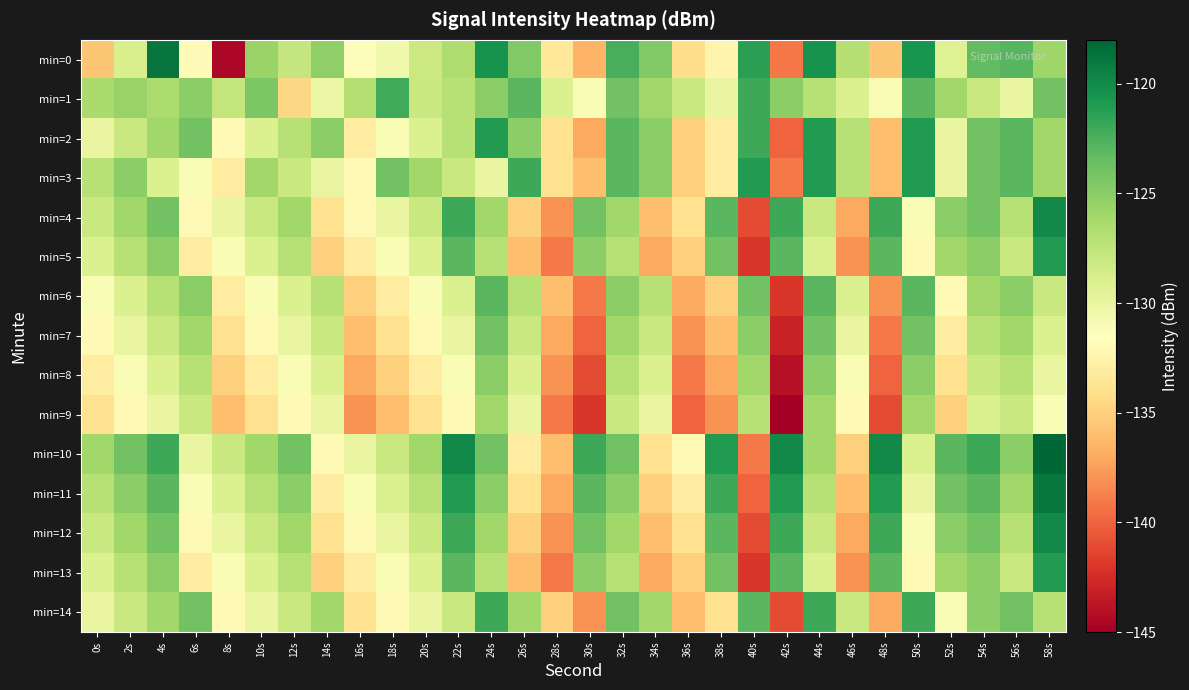

Reading left to right, extract all data points from this chart.

min=0: 0s=-135.6	2s=-128.9	4s=-118.8	6s=-131.8	8s=-144.5	10s=-125.6	12s=-127.7	14s=-125.2	16s=-131.2	18s=-130.5	20s=-128.1	22s=-126.6	24s=-120.5	26s=-124.6	28s=-133.3	30s=-136.5	32s=-122.4	34s=-124.6	36s=-134.2	38s=-132.4	40s=-121.3	42s=-139.2	44s=-120.5	46s=-126.9	48s=-135.5	50s=-120.5	52s=-129.2	54s=-123.3	56s=-122.9	58s=-125.9
min=1: 0s=-126.4	2s=-125.6	4s=-126.5	6s=-125.1	8s=-127.6	10s=-124.4	12s=-134.6	14s=-130.2	16s=-126.9	18s=-122.1	20s=-128.0	22s=-127.0	24s=-125.0	26s=-123.0	28s=-129.0	30s=-131.0	32s=-124.0	34s=-126.0	36s=-128.0	38s=-130.0	40s=-122.0	42s=-125.0	44s=-127.0	46s=-129.0	48s=-131.0	50s=-123.0	52s=-126.0	54s=-128.0	56s=-130.0	58s=-124.0
min=2: 0s=-130.0	2s=-128.0	4s=-126.0	6s=-124.0	8s=-132.0	10s=-129.0	12s=-127.0	14s=-125.0	16s=-133.0	18s=-131.0	20s=-129.0	22s=-127.0	24s=-121.0	26s=-125.0	28s=-134.0	30s=-137.0	32s=-123.0	34s=-125.0	36s=-135.0	38s=-133.0	40s=-122.0	42s=-140.0	44s=-121.0	46s=-127.0	48s=-136.0	50s=-121.0	52s=-130.0	54s=-124.0	56s=-123.0	58s=-126.0
min=3: 0s=-127.0	2s=-125.0	4s=-129.0	6s=-131.0	8s=-133.0	10s=-126.0	12s=-128.0	14s=-130.0	16s=-132.0	18s=-124.0	20s=-126.0	22s=-128.0	24s=-130.0	26s=-122.0	28s=-134.0	30s=-136.0	32s=-123.0	34s=-125.0	36s=-135.0	38s=-133.0	40s=-121.0	42s=-139.0	44s=-121.0	46s=-127.0	48s=-136.0	50s=-121.0	52s=-130.0	54s=-124.0	56s=-123.0	58s=-126.0
min=4: 0s=-128.0	2s=-126.0	4s=-124.0	6s=-132.0	8s=-130.0	10s=-128.0	12s=-126.0	14s=-134.0	16s=-132.0	18s=-130.0	20s=-128.0	22s=-122.0	24s=-126.0	26s=-135.0	28s=-138.0	30s=-124.0	32s=-126.0	34s=-136.0	36s=-134.0	38s=-123.0	40s=-141.0	42s=-122.0	44s=-128.0	46s=-137.0	48s=-122.0	50s=-131.0	52s=-125.0	54s=-124.0	56s=-127.0	58s=-120.0
min=5: 0s=-129.0	2s=-127.0	4s=-125.0	6s=-133.0	8s=-131.0	10s=-129.0	12s=-127.0	14s=-135.0	16s=-133.0	18s=-131.0	20s=-129.0	22s=-123.0	24s=-127.0	26s=-136.0	28s=-139.0	30s=-125.0	32s=-127.0	34s=-137.0	36s=-135.0	38s=-124.0	40s=-142.0	42s=-123.0	44s=-129.0	46s=-138.0	48s=-123.0	50s=-132.0	52s=-126.0	54s=-125.0	56s=-128.0	58s=-121.0
min=6: 0s=-131.0	2s=-129.0	4s=-127.0	6s=-125.0	8s=-133.0	10s=-131.0	12s=-129.0	14s=-127.0	16s=-135.0	18s=-133.0	20s=-131.0	22s=-129.0	24s=-123.0	26s=-127.0	28s=-136.0	30s=-139.0	32s=-125.0	34s=-127.0	36s=-137.0	38s=-135.0	40s=-124.0	42s=-142.0	44s=-123.0	46s=-129.0	48s=-138.0	50s=-123.0	52s=-132.0	54s=-126.0	56s=-125.0	58s=-128.0
min=7: 0s=-132.0	2s=-130.0	4s=-128.0	6s=-126.0	8s=-134.0	10s=-132.0	12s=-130.0	14s=-128.0	16s=-136.0	18s=-134.0	20s=-132.0	22s=-130.0	24s=-124.0	26s=-128.0	28s=-137.0	30s=-140.0	32s=-126.0	34s=-128.0	36s=-138.0	38s=-136.0	40s=-125.0	42s=-143.0	44s=-124.0	46s=-130.0	48s=-139.0	50s=-124.0	52s=-133.0	54s=-127.0	56s=-126.0	58s=-129.0
min=8: 0s=-133.0	2s=-131.0	4s=-129.0	6s=-127.0	8s=-135.0	10s=-133.0	12s=-131.0	14s=-129.0	16s=-137.0	18s=-135.0	20s=-133.0	22s=-131.0	24s=-125.0	26s=-129.0	28s=-138.0	30s=-141.0	32s=-127.0	34s=-129.0	36s=-139.0	38s=-137.0	40s=-126.0	42s=-144.0	44s=-125.0	46s=-131.0	48s=-140.0	50s=-125.0	52s=-134.0	54s=-128.0	56s=-127.0	58s=-130.0
min=9: 0s=-134.0	2s=-132.0	4s=-130.0	6s=-128.0	8s=-136.0	10s=-134.0	12s=-132.0	14s=-130.0	16s=-138.0	18s=-136.0	20s=-134.0	22s=-132.0	24s=-126.0	26s=-130.0	28s=-139.0	30s=-142.0	32s=-128.0	34s=-130.0	36s=-140.0	38s=-138.0	40s=-127.0	42s=-145.0	44s=-126.0	46s=-132.0	48s=-141.0	50s=-126.0	52s=-135.0	54s=-129.0	56s=-128.0	58s=-131.0
min=10: 0s=-126.0	2s=-124.0	4s=-122.0	6s=-130.0	8s=-128.0	10s=-126.0	12s=-124.0	14s=-132.0	16s=-130.0	18s=-128.0	20s=-126.0	22s=-120.0	24s=-124.0	26s=-133.0	28s=-136.0	30s=-122.0	32s=-124.0	34s=-134.0	36s=-132.0	38s=-121.0	40s=-139.0	42s=-120.0	44s=-126.0	46s=-135.0	48s=-120.0	50s=-129.0	52s=-123.0	54s=-122.0	56s=-125.0	58s=-118.0
min=11: 0s=-127.0	2s=-125.0	4s=-123.0	6s=-131.0	8s=-129.0	10s=-127.0	12s=-125.0	14s=-133.0	16s=-131.0	18s=-129.0	20s=-127.0	22s=-121.0	24s=-125.0	26s=-134.0	28s=-137.0	30s=-123.0	32s=-125.0	34s=-135.0	36s=-133.0	38s=-122.0	40s=-140.0	42s=-121.0	44s=-127.0	46s=-136.0	48s=-121.0	50s=-130.0	52s=-124.0	54s=-123.0	56s=-126.0	58s=-119.0
min=12: 0s=-128.0	2s=-126.0	4s=-124.0	6s=-132.0	8s=-130.0	10s=-128.0	12s=-126.0	14s=-134.0	16s=-132.0	18s=-130.0	20s=-128.0	22s=-122.0	24s=-126.0	26s=-135.0	28s=-138.0	30s=-124.0	32s=-126.0	34s=-136.0	36s=-134.0	38s=-123.0	40s=-141.0	42s=-122.0	44s=-128.0	46s=-137.0	48s=-122.0	50s=-131.0	52s=-125.0	54s=-124.0	56s=-127.0	58s=-120.0
min=13: 0s=-129.0	2s=-127.0	4s=-125.0	6s=-133.0	8s=-131.0	10s=-129.0	12s=-127.0	14s=-135.0	16s=-133.0	18s=-131.0	20s=-129.0	22s=-123.0	24s=-127.0	26s=-136.0	28s=-139.0	30s=-125.0	32s=-127.0	34s=-137.0	36s=-135.0	38s=-124.0	40s=-142.0	42s=-123.0	44s=-129.0	46s=-138.0	48s=-123.0	50s=-132.0	52s=-126.0	54s=-125.0	56s=-128.0	58s=-121.0
min=14: 0s=-130.0	2s=-128.0	4s=-126.0	6s=-124.0	8s=-132.0	10s=-130.0	12s=-128.0	14s=-126.0	16s=-134.0	18s=-132.0	20s=-130.0	22s=-128.0	24s=-122.0	26s=-126.0	28s=-135.0	30s=-138.0	32s=-124.0	34s=-126.0	36s=-136.0	38s=-134.0	40s=-123.0	42s=-141.0	44s=-122.0	46s=-128.0	48s=-137.0	50s=-122.0	52s=-131.0	54s=-125.0	56s=-124.0	58s=-127.0